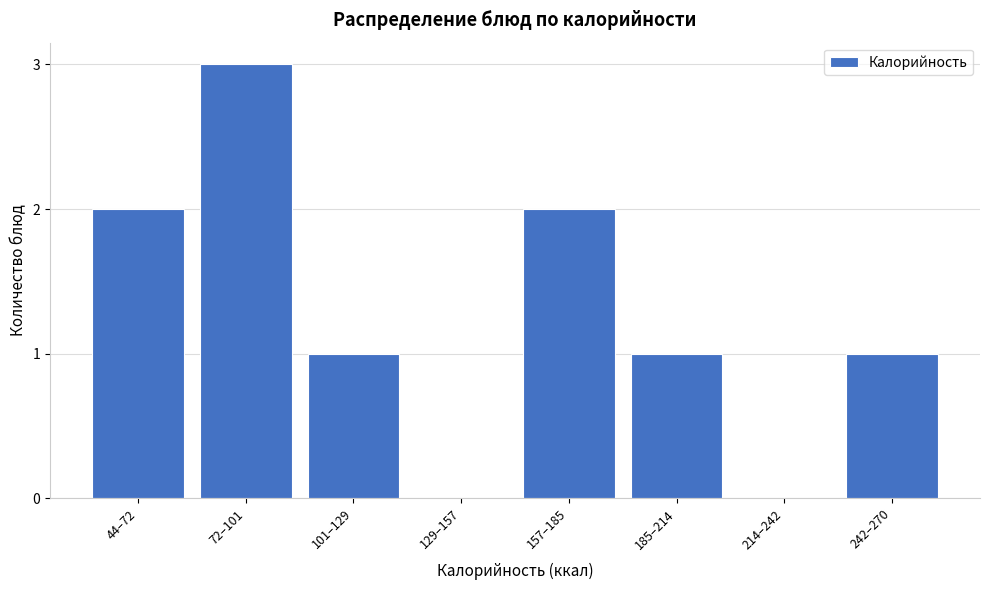

Reading left to right, list all the values displayed in this chart.

44–72=2	72–101=3	101–129=1	129–157=0	157–185=2	185–214=1	214–242=0	242–270=1